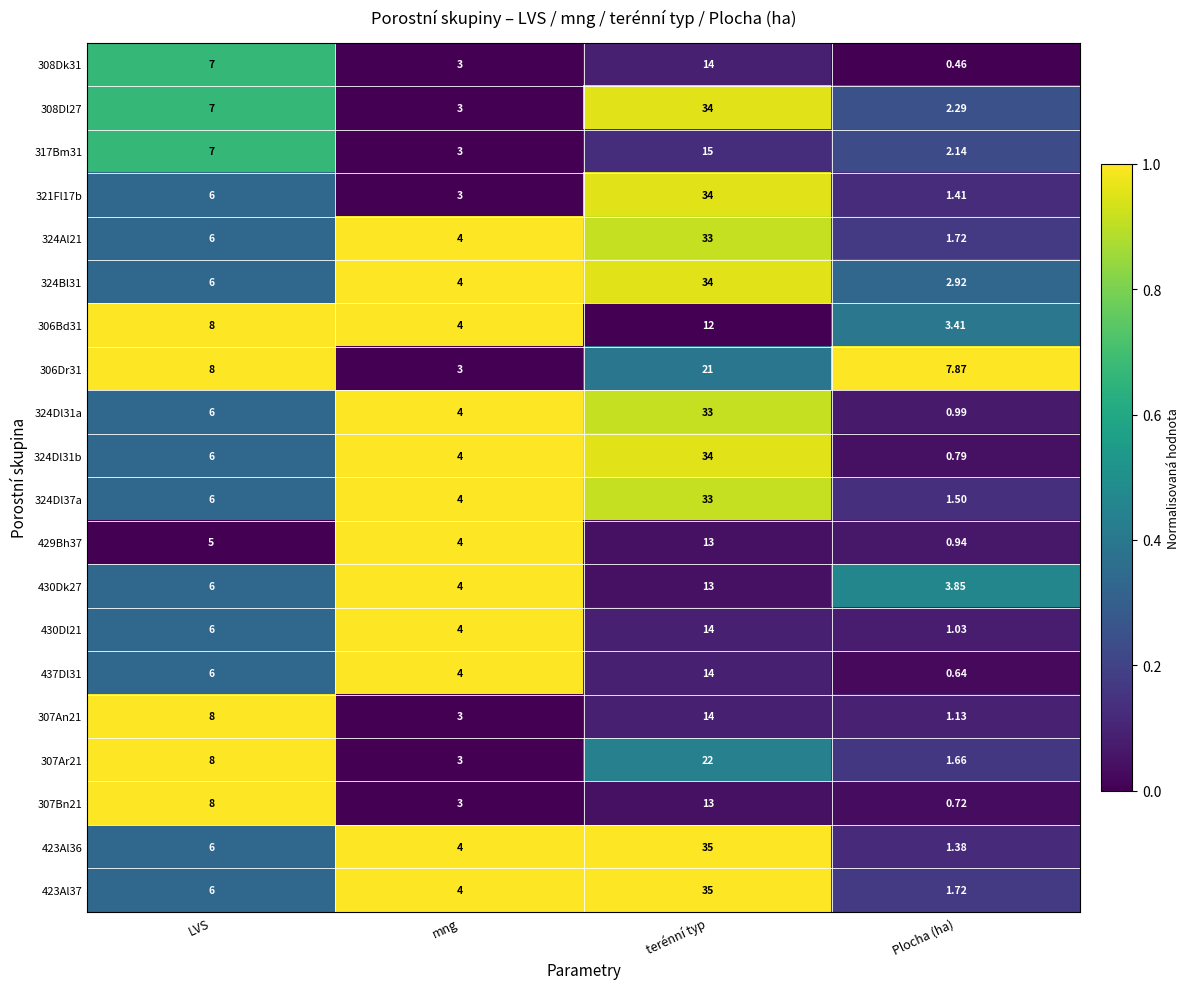

Which category has the lowest value in the 324Bl31 series?

Plocha (ha)